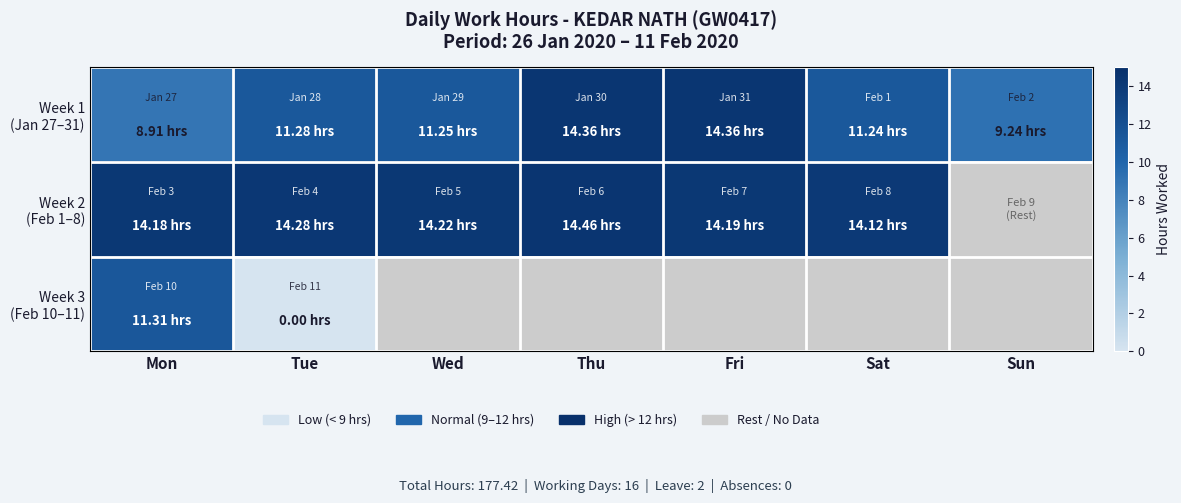

The Week 2 (Feb 1–8) series shows 5.8 at Sat. True or false?

False